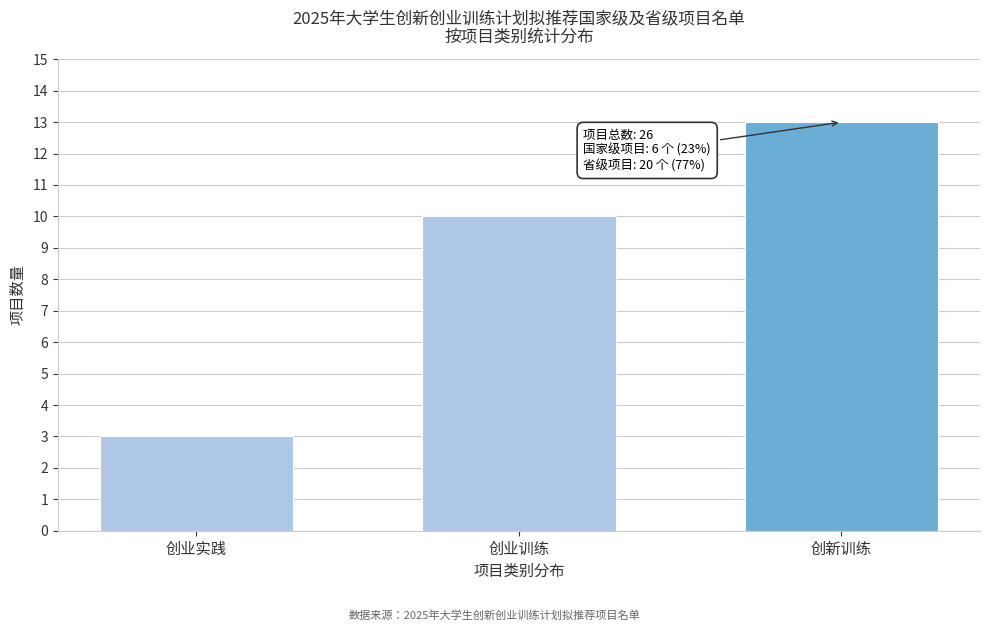

Reading left to right, list all the values displayed in this chart.

创业实践=3	创业训练=10	创新训练=13